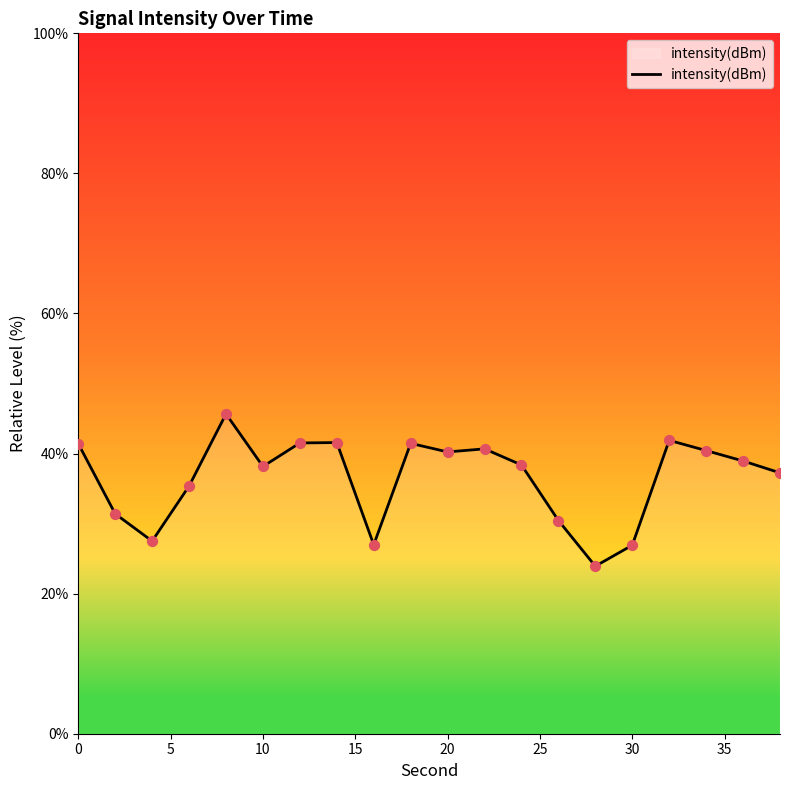

What is the greatest value displayed?

45.7